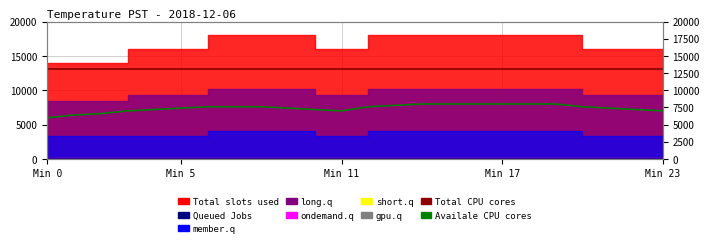

Which series has the widest spread of values?

Availale CPU cores